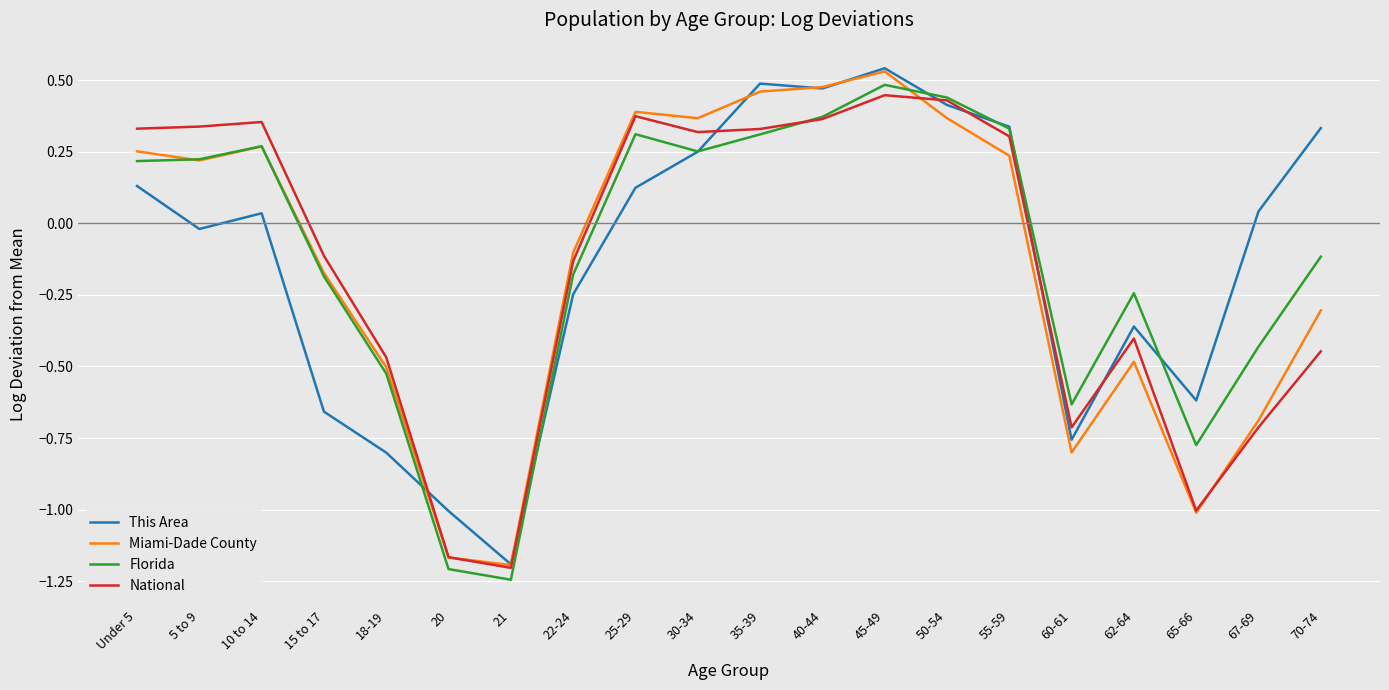

Rank the series at 70-74 from lowest to highest value.

National, Miami-Dade County, Florida, This Area